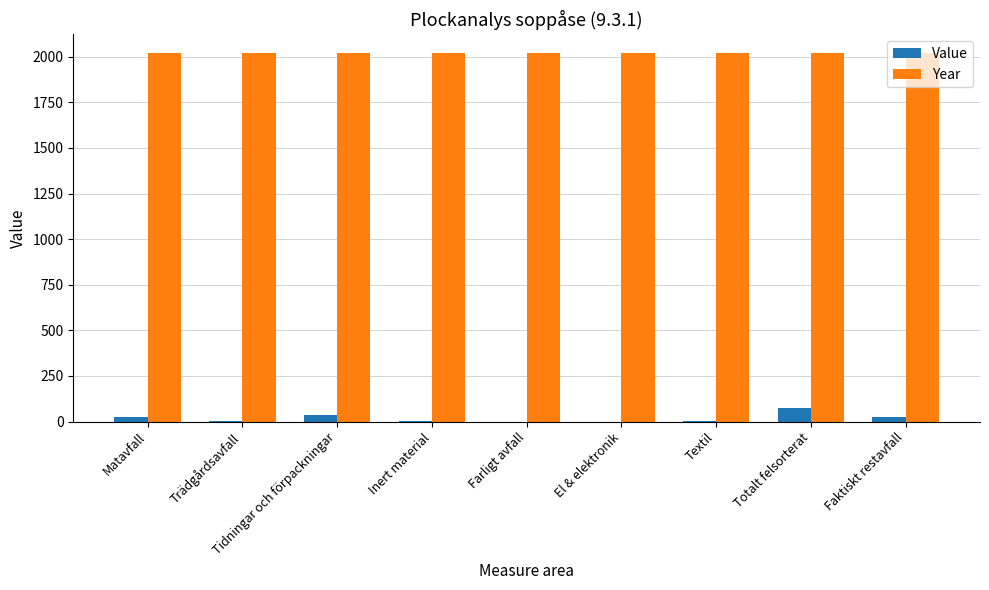

How many groups of bars are there?

9